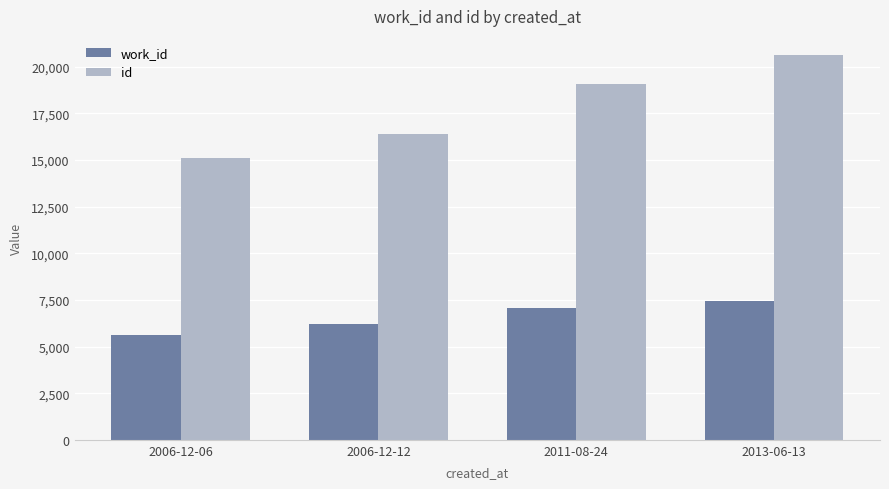

Is the value of work_id at 2013-06-13 greater than the value of id at 2006-12-06?

No